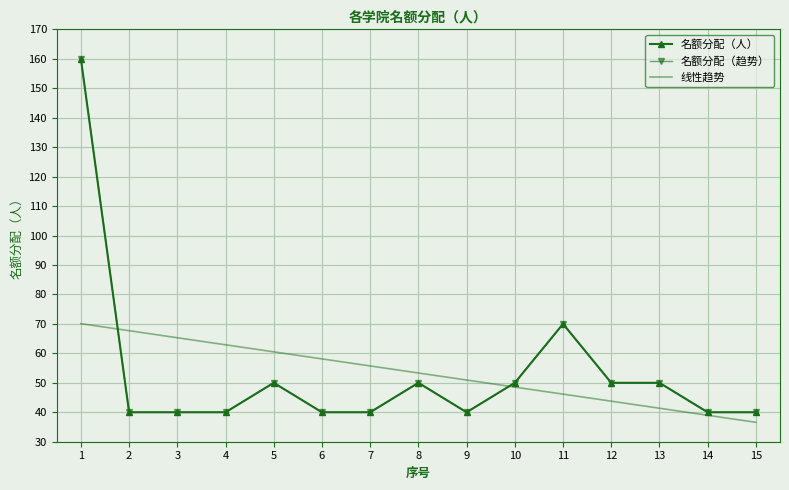

Which series has the largest range (max minus min)?

名额分配（人）